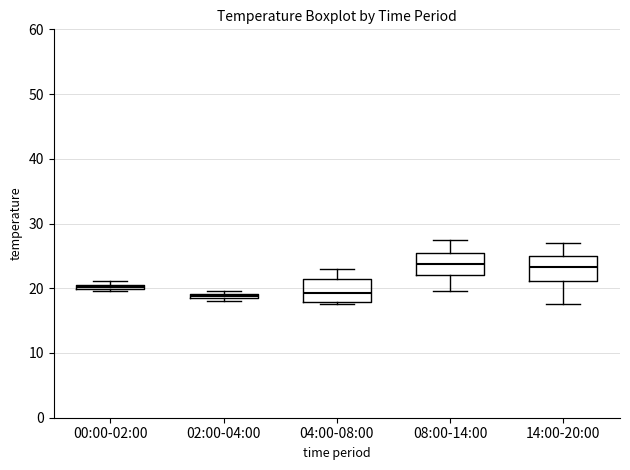

Where is the upper edge of the box for 00:00-02:00 on the y-axis? The values are not printed on the chart, so give them approximately, as read against the axis.

21